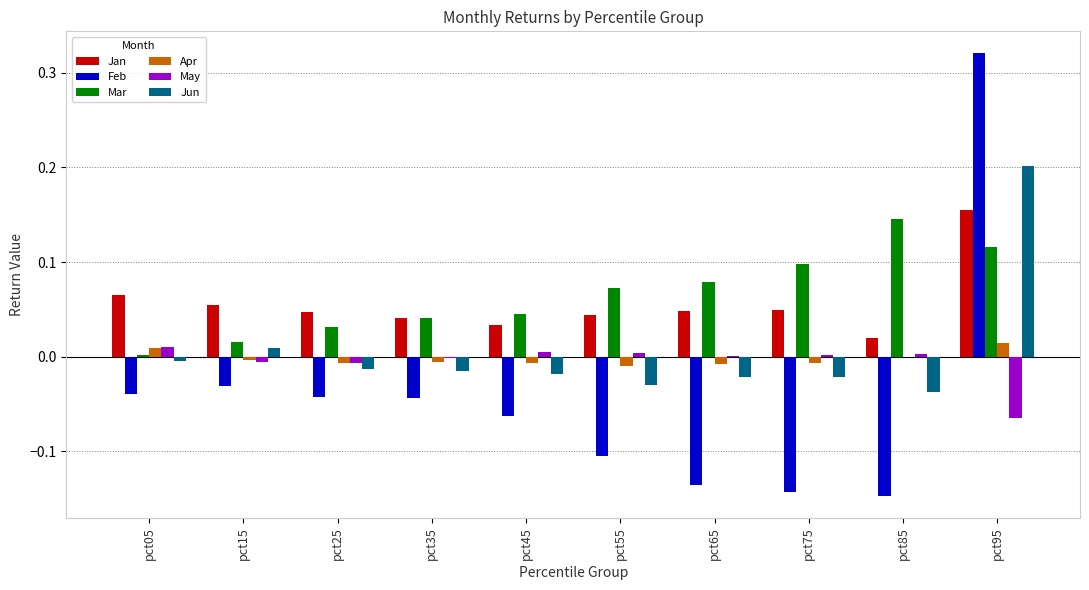

How many groups of bars are there?

10